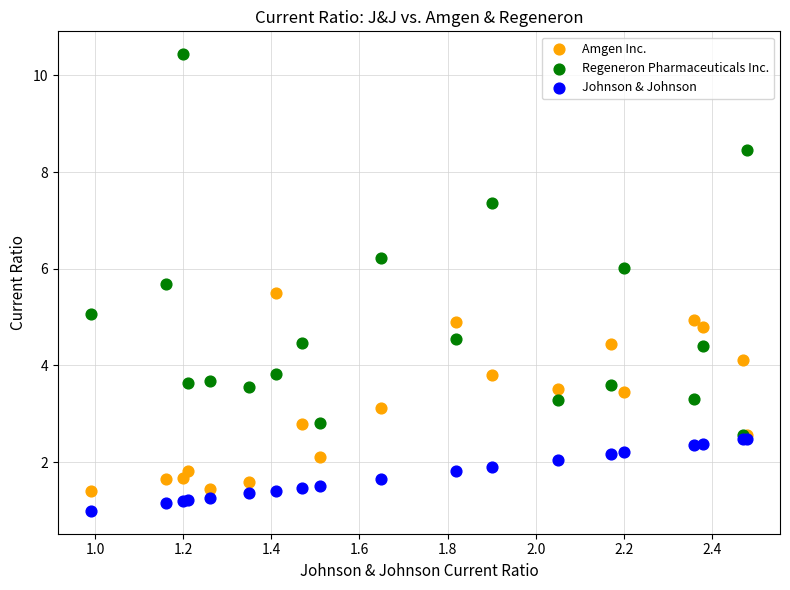

Which series reaches the maximum Y coordinate?

Regeneron Pharmaceuticals Inc.